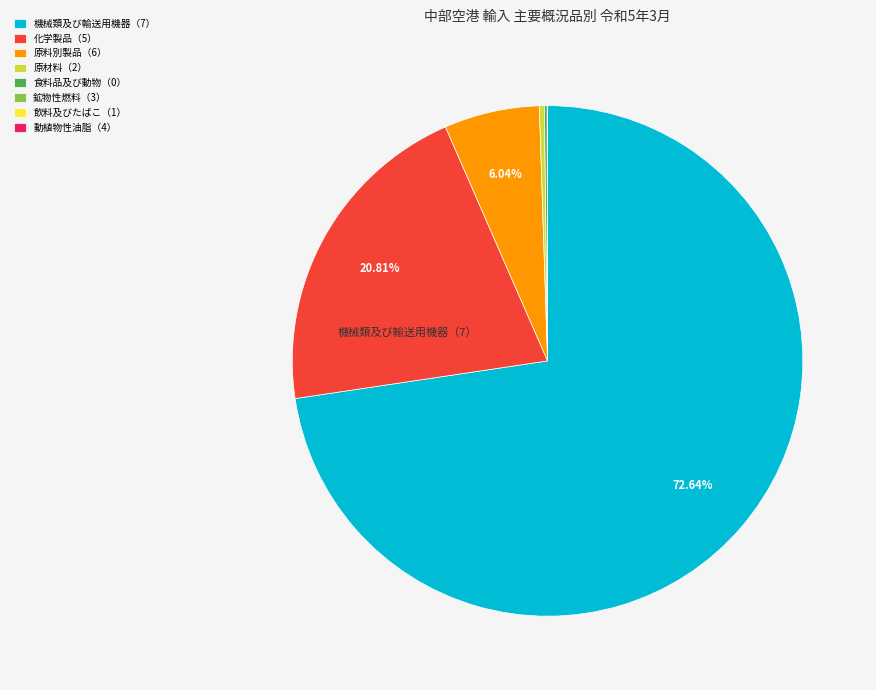

Which has a higher value, 化学製品（5） or 機械類及び輸送用機器（7）?

機械類及び輸送用機器（7）